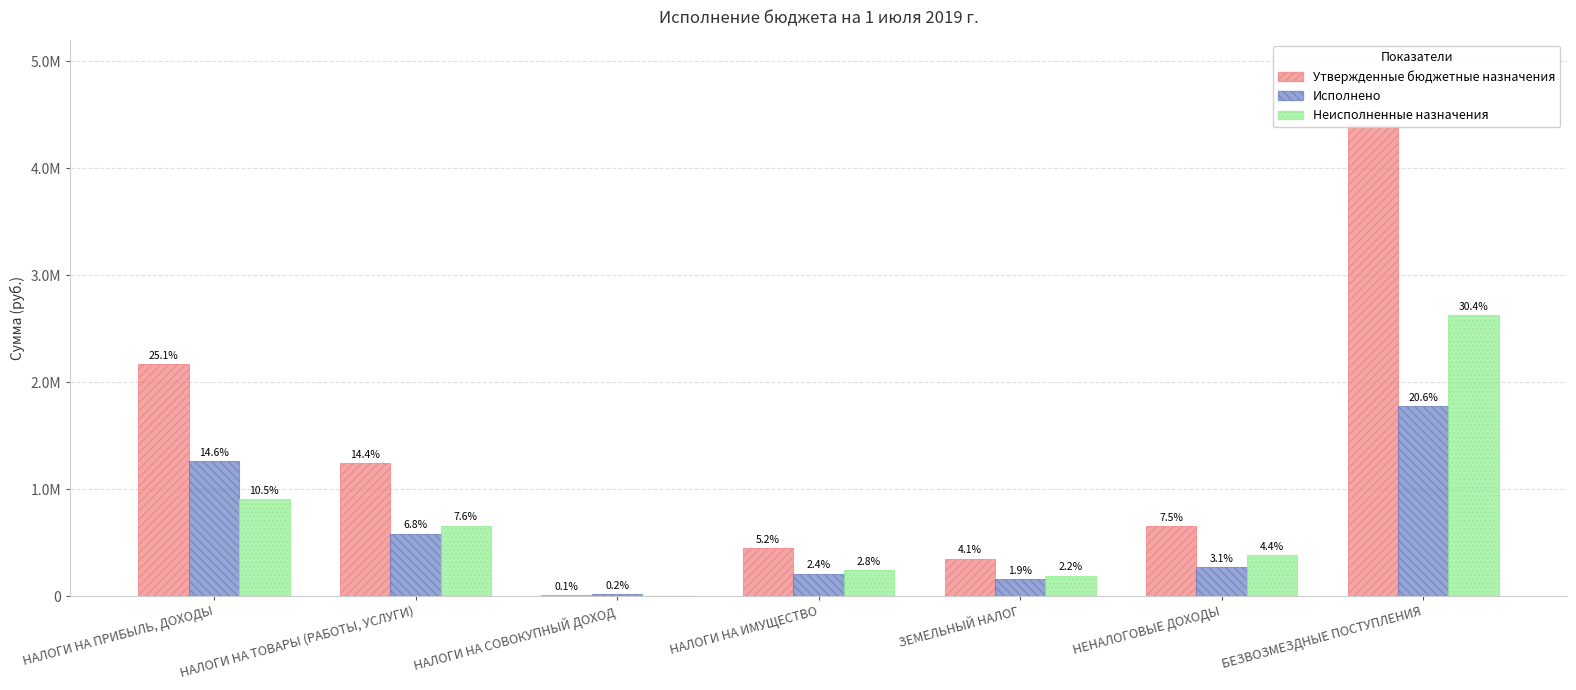

Where is Утвержденные бюджетные назначения nearest to the value 2209618?

НАЛОГИ НА ПРИБЫЛЬ, ДОХОДЫ